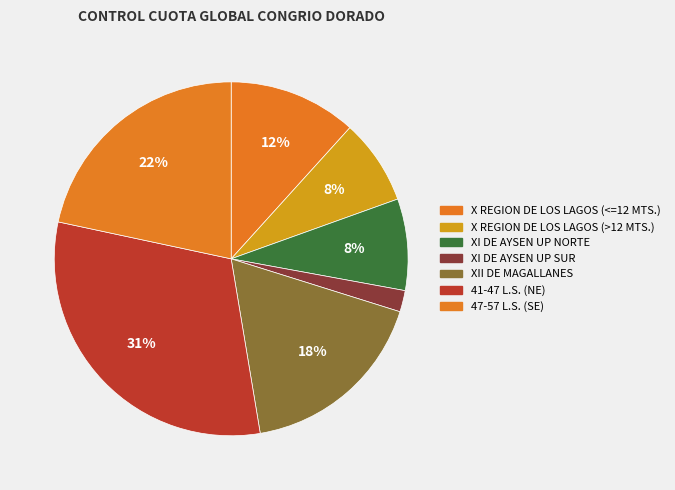

How many slices are in this pie chart?

7